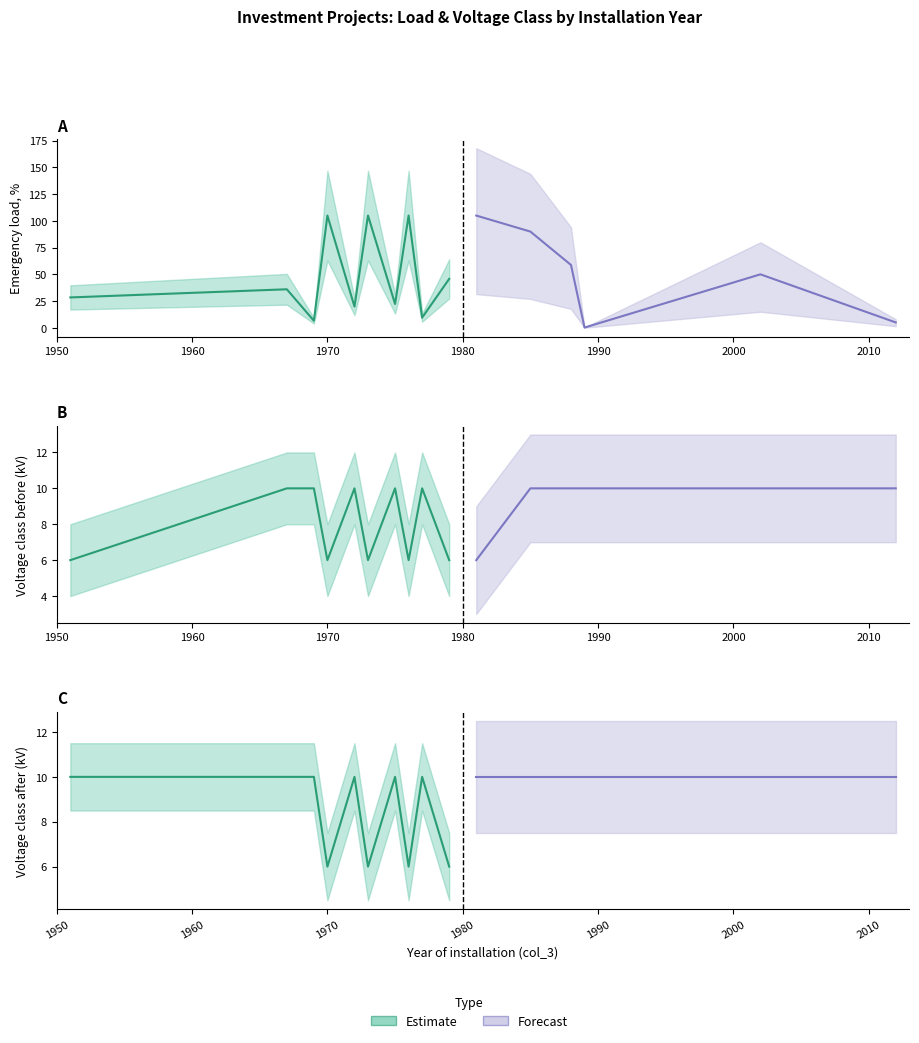

Is the value of col_19 (Avarijnaya load %) at 1969 greater than the value of col_26 (Voltage Before) at 2012?

No